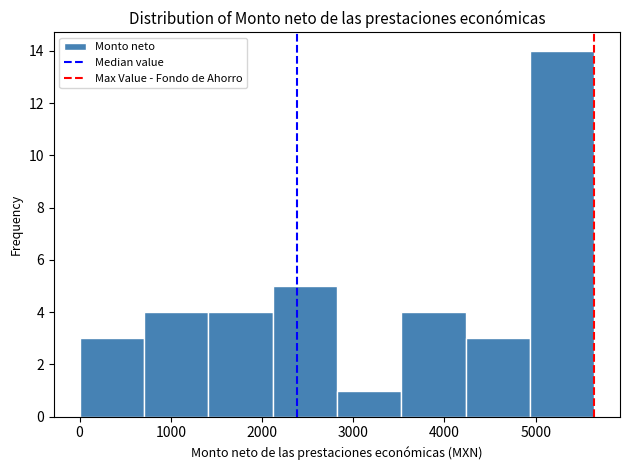

Reading left to right, transcribe this chart: for each bar, give the range it covers on the x-axis and its height. Neither the bar edges nor the heights are printed on the chart, so give them approximately, as read against the axes.

0 to 700: 3
700 to 1400: 4
1400 to 2100: 4
2100 to 2800: 5
2800 to 3500: 1
3500 to 4200: 4
4200 to 4900: 3
4900 to 5600: 14